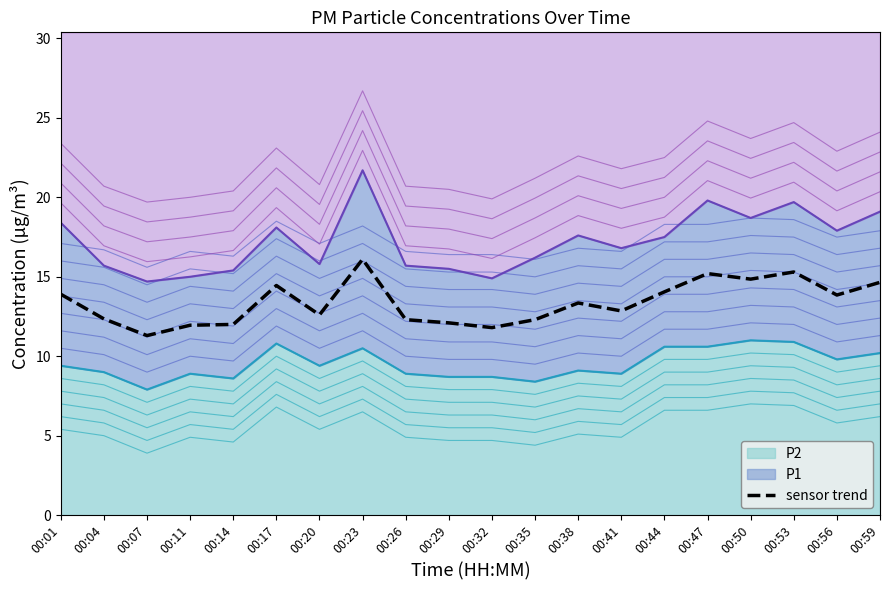

How many interior local valleys (lower than both neighbors) does the data have?

6